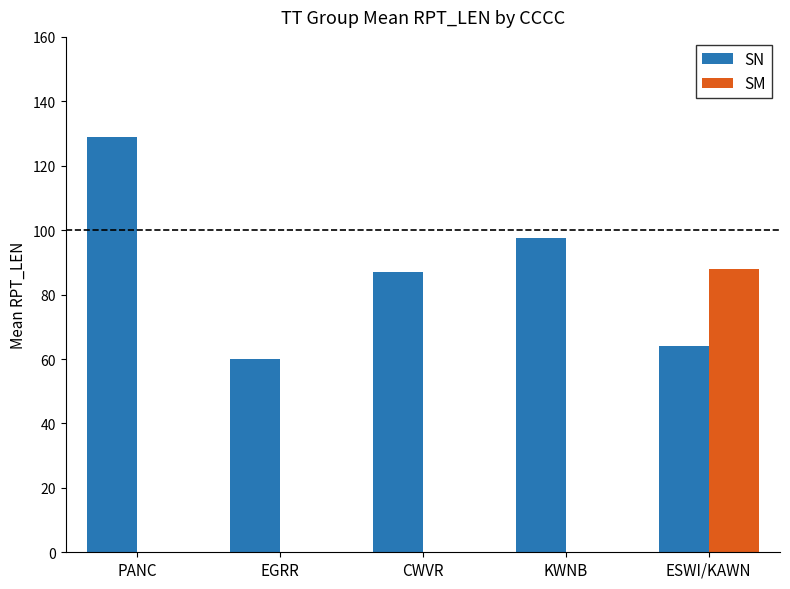

Reading left to right, extract all data points from this chart.

SN: PANC=129.0	EGRR=60.0	CWVR=87.0	KWNB=97.6	ESWI/KAWN=64.0
SM: PANC=0.0	EGRR=0.0	CWVR=0.0	KWNB=0.0	ESWI/KAWN=88.0